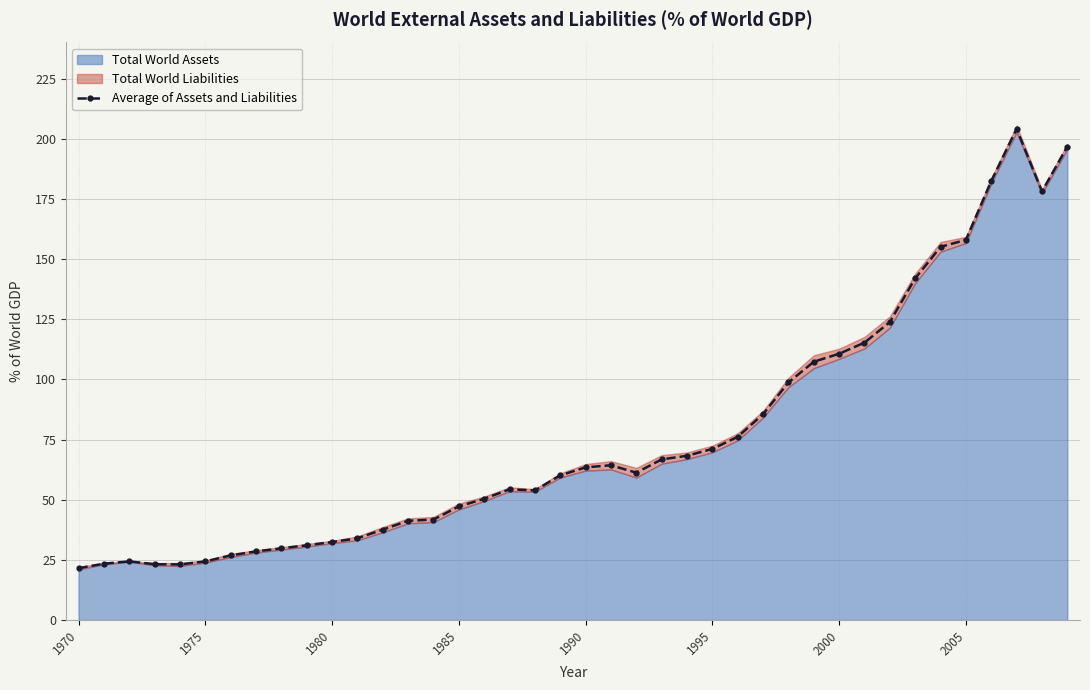

True or false: Average of Assets and Liabilities has more than 2 points higher than both neighbors.

True